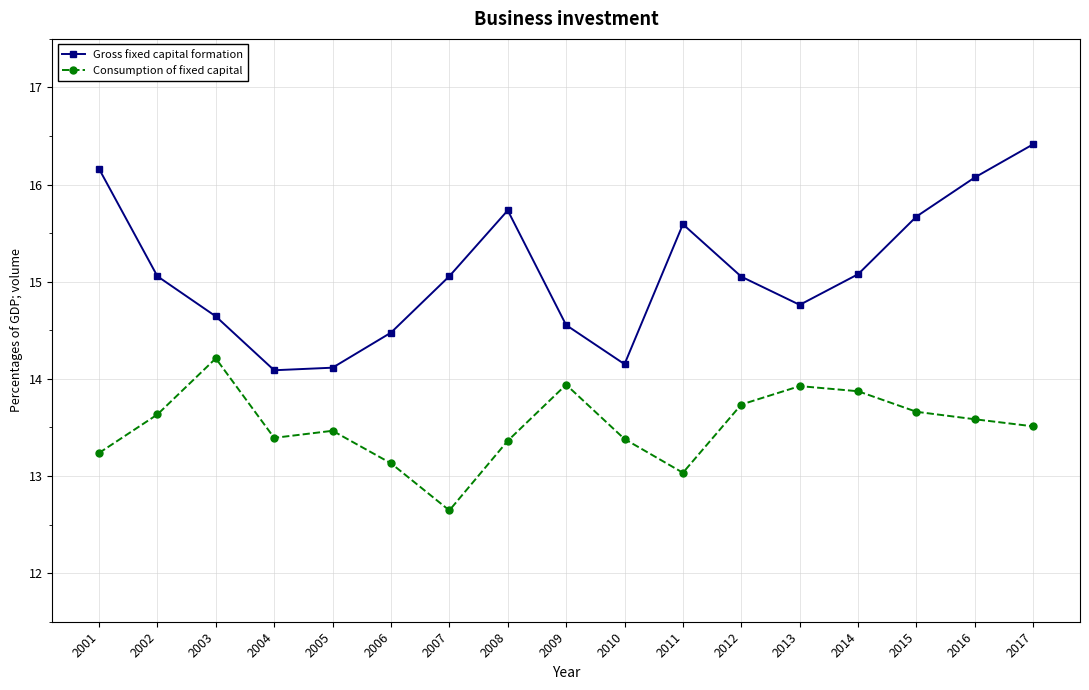

Reading left to right, extract all data points from this chart.

Gross fixed capital formation: 16.2	15.1	14.6	14.1	14.1	14.5	15.1	15.7	14.6	14.2	15.6	15.1	14.8	15.1	15.7	16.1	16.4
Consumption of fixed capital: 13.2	13.6	14.2	13.4	13.5	13.1	12.6	13.4	13.9	13.4	13.0	13.7	13.9	13.9	13.7	13.6	13.5